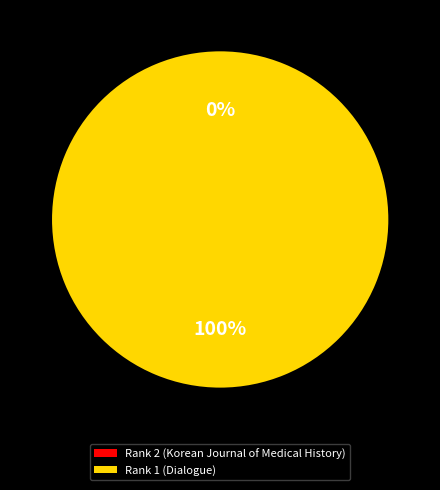

The Rank 1 (Dialogue) slice represents 100% of the pie. True or false?

True